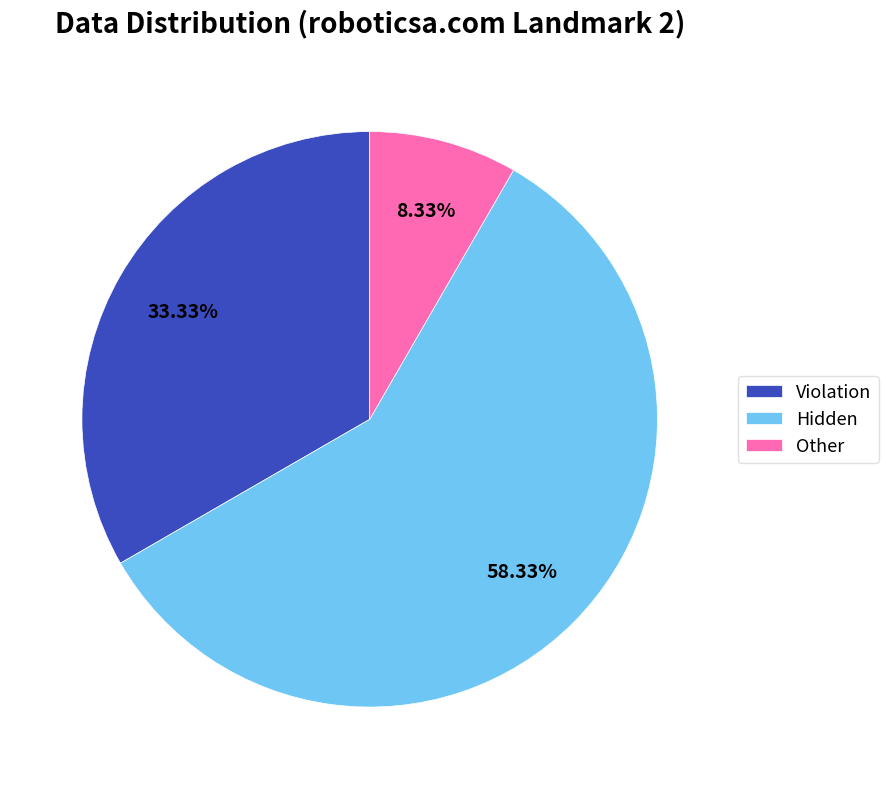

What is the largest slice in the pie chart?

Hidden